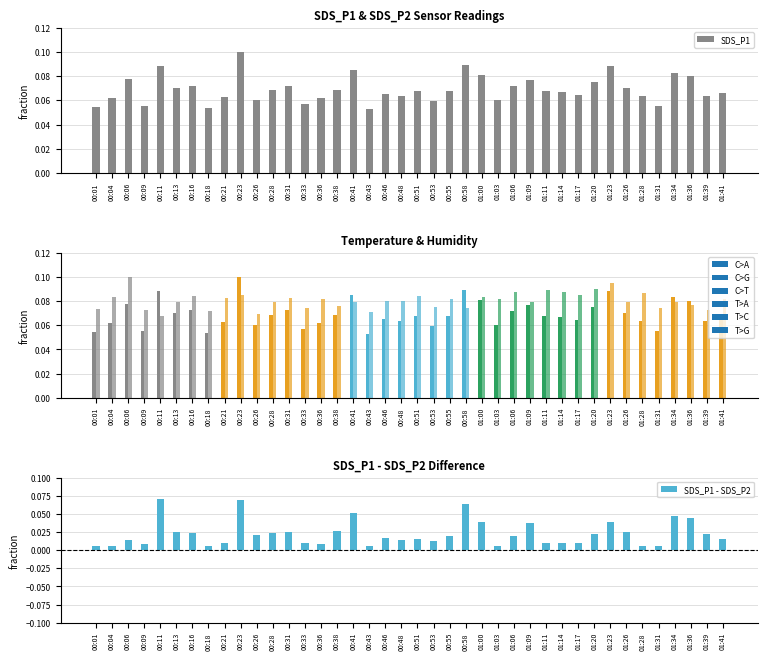

At which label does SDS_P1 - SDS_P2 reach its minimum?

00:01